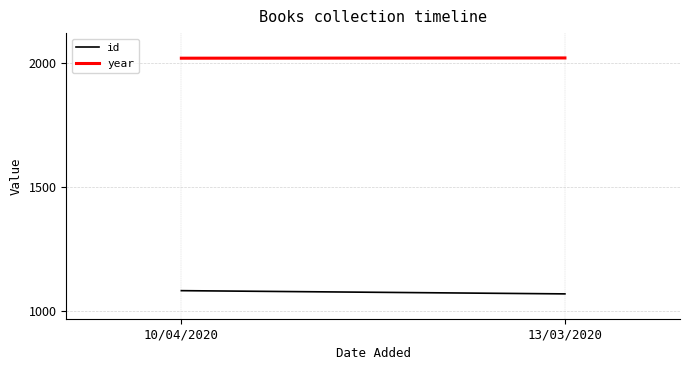

Is it true that id equals 1082 at 10/04/2020?

True